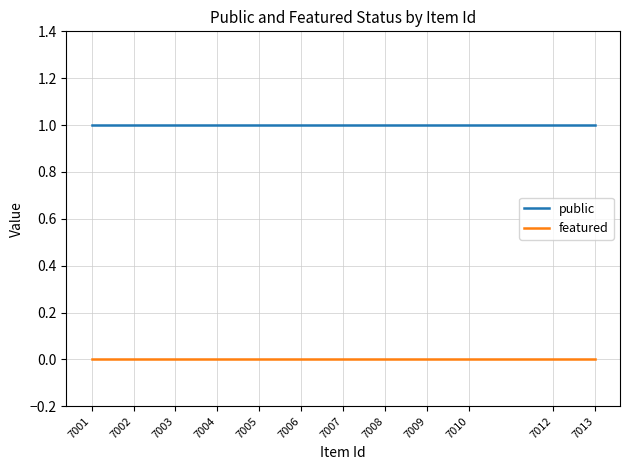

True or false: public has a value of 1 at 7012.

True